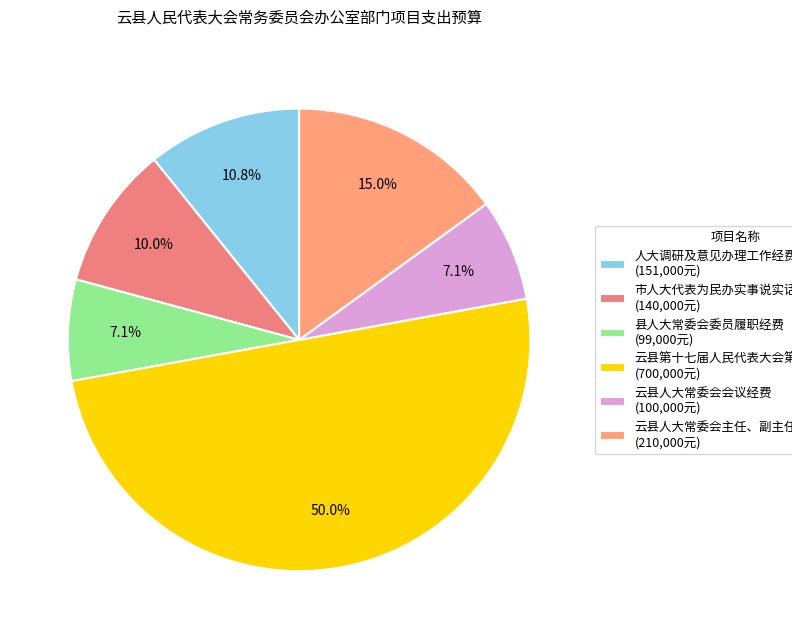

Count the number of slices in the pie.

6